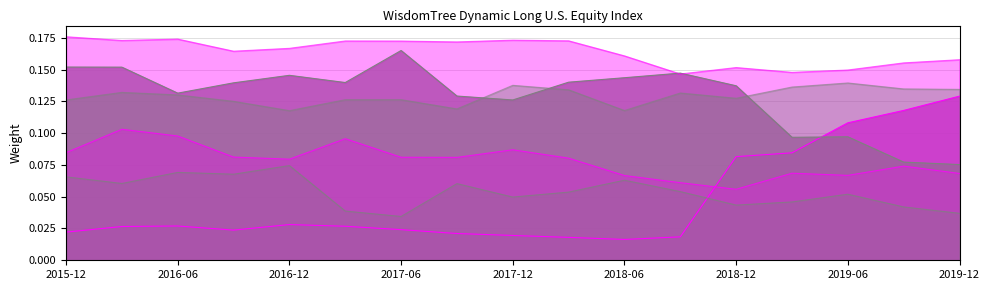

How many distinct data groups are displayed?

6